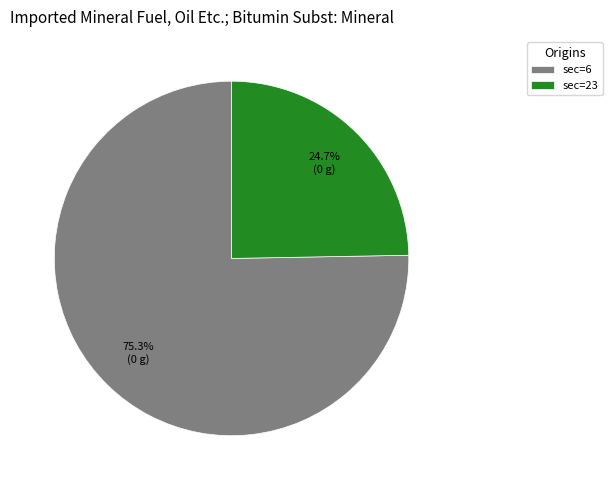

What is the total percentage of sec=23 and sec=6?

100.0%